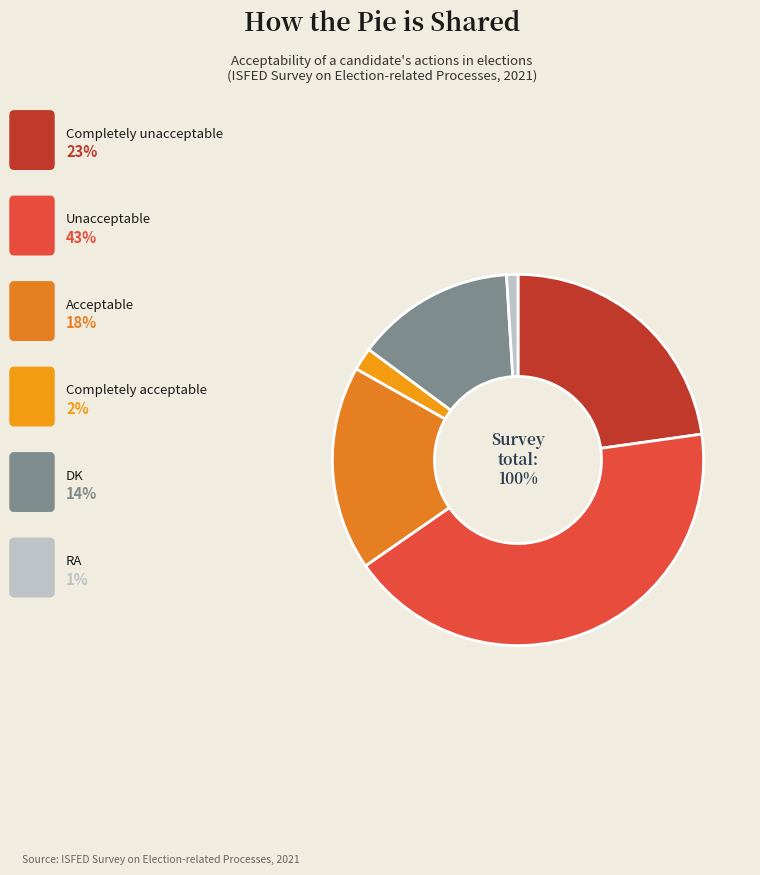

Does Acceptable represent more than half of the total?

No